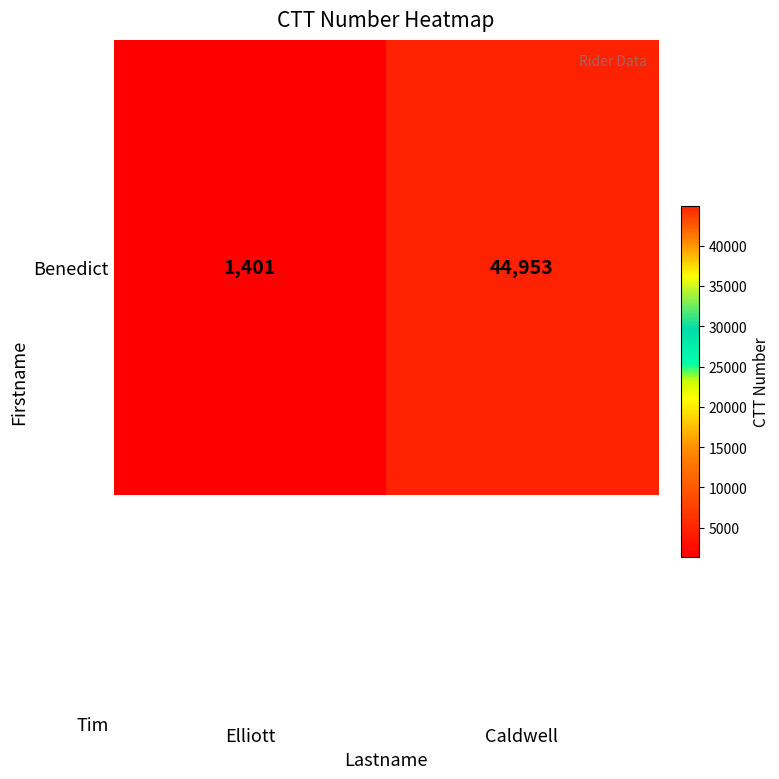

Reading left to right, extract all data points from this chart.

Elliott=1401	Caldwell=44953